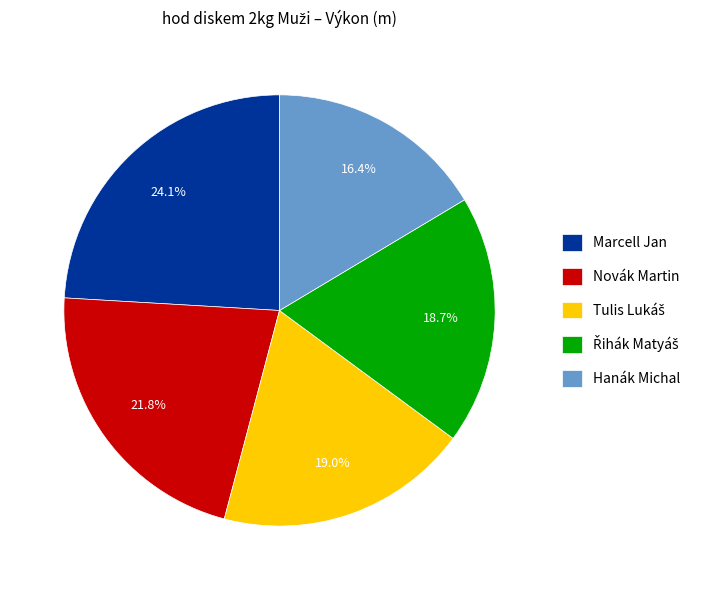

Combined, what portion of the pie is Marcell Jan and Novák Martin?

45.9%